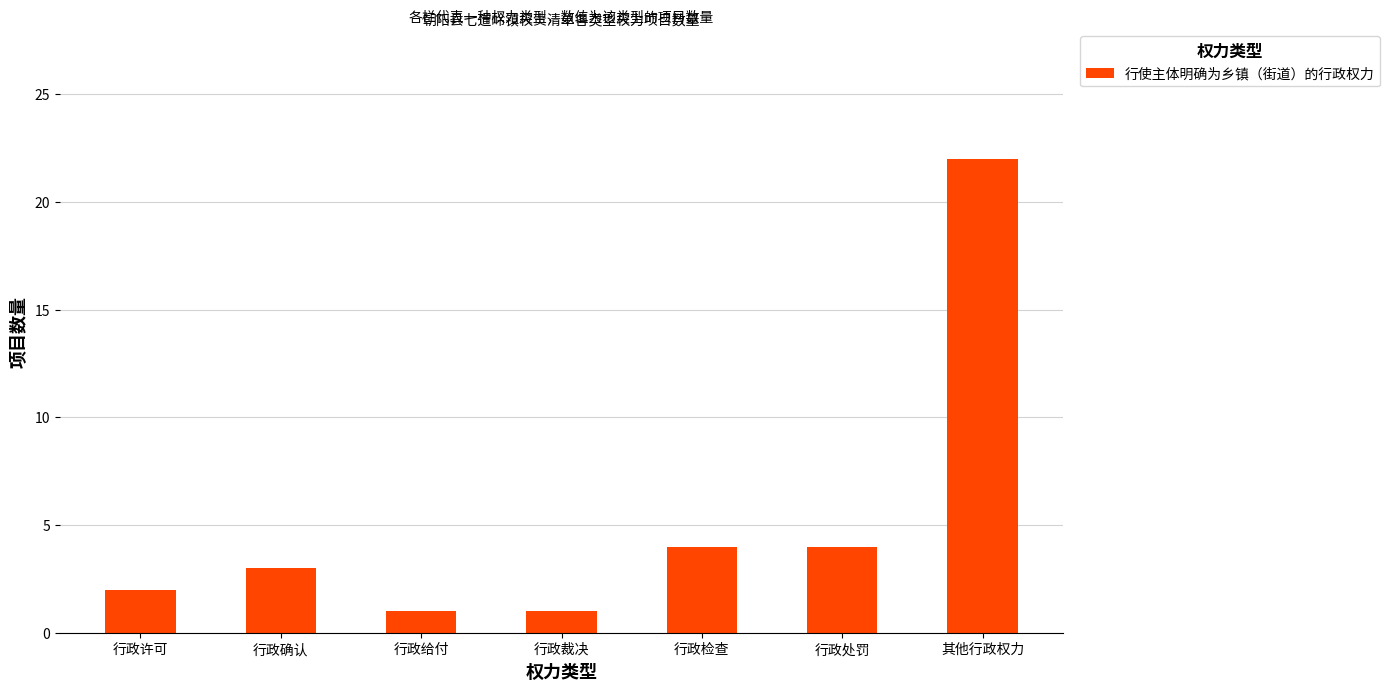

The chart shows a value of 14 at 其他行政权力. True or false?

False